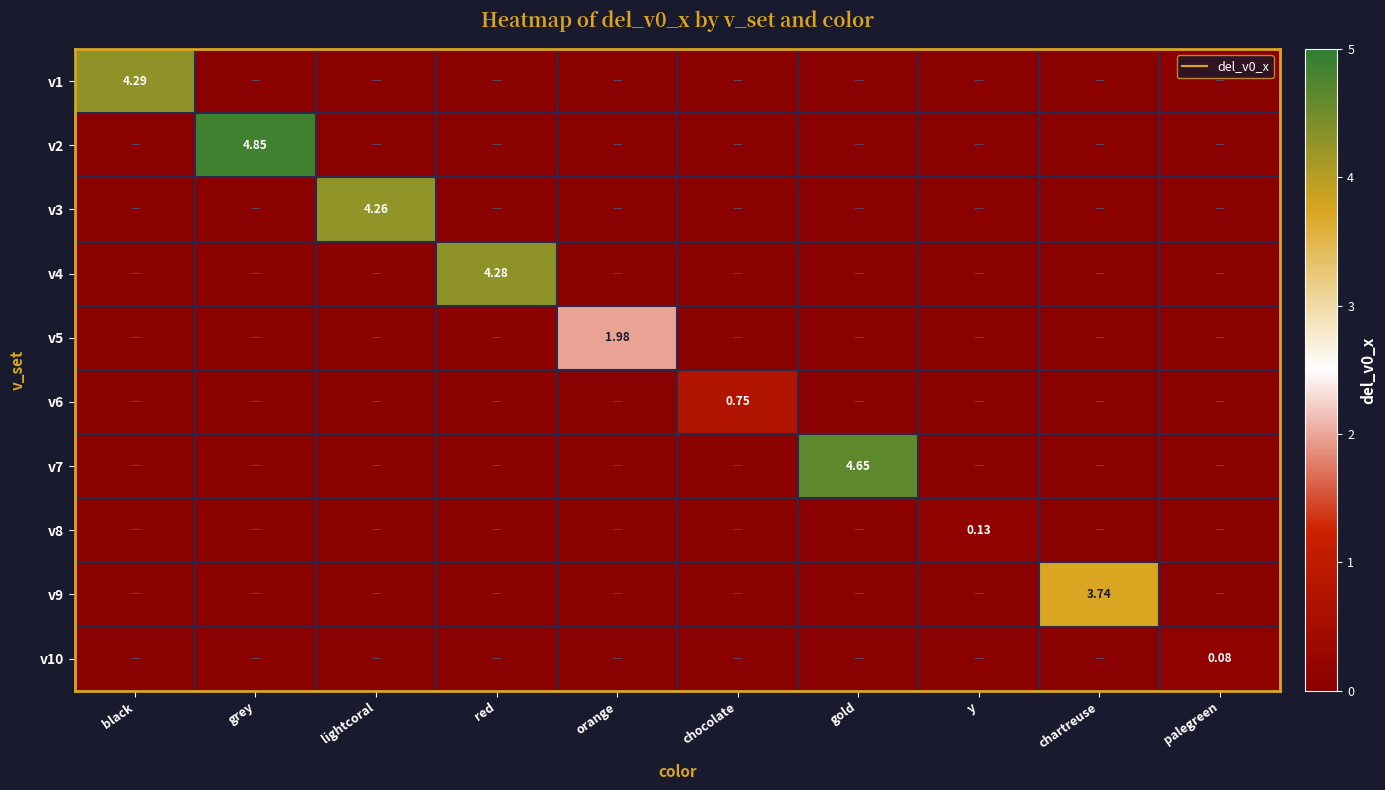

What is the difference between the highest and lowest values at gold?

4.6